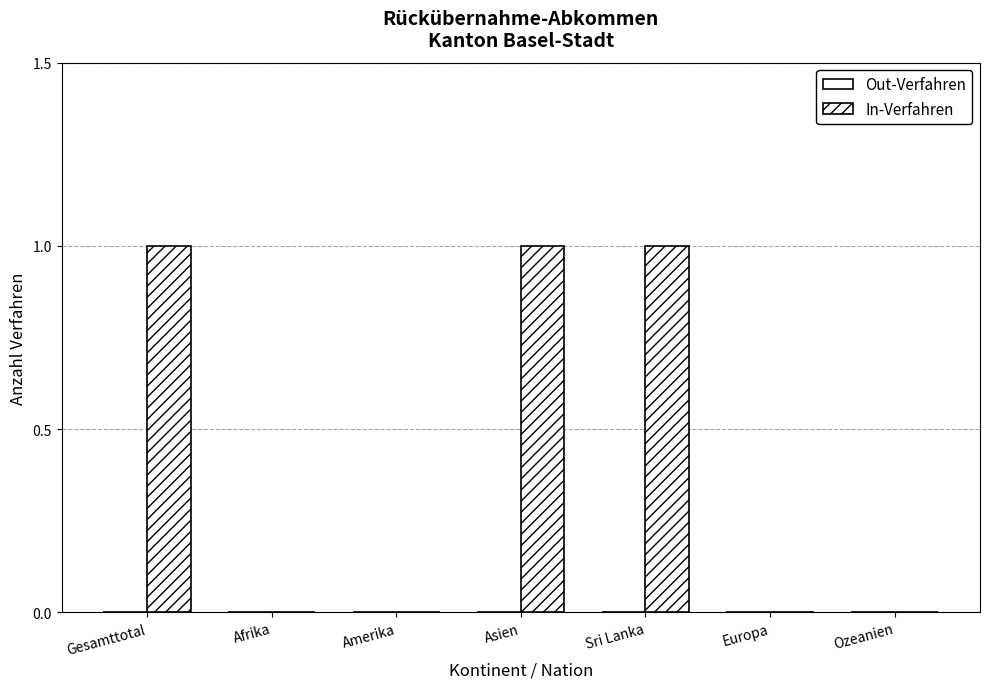

Reading left to right, list all the values displayed in this chart.

Out-Verfahren: 0	0	0	0	0	0	0
In-Verfahren: 1	0	0	1	1	0	0